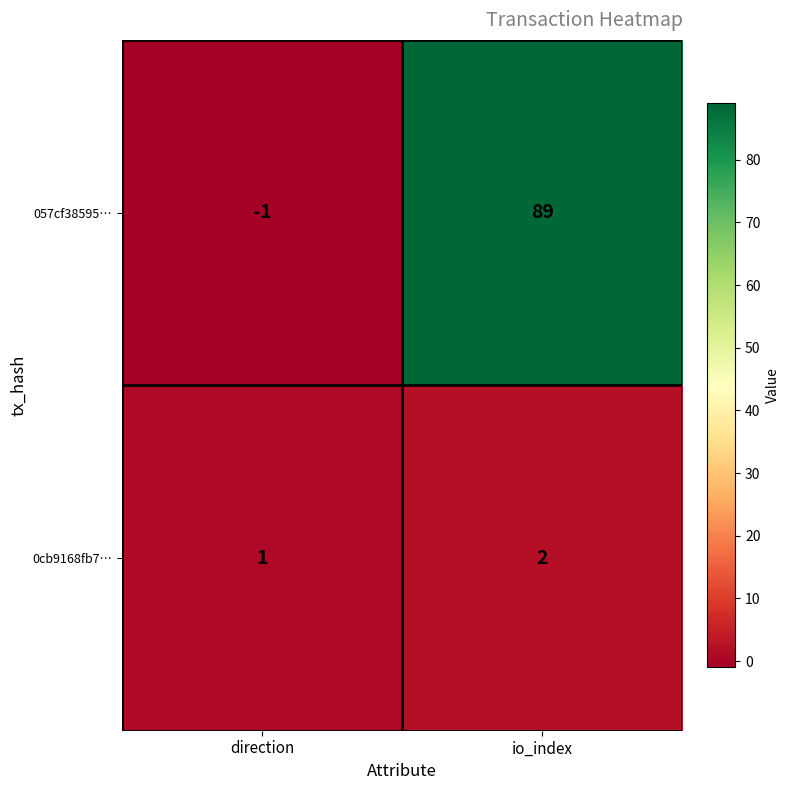

At which category does the chart reach its peak across all series?

io_index